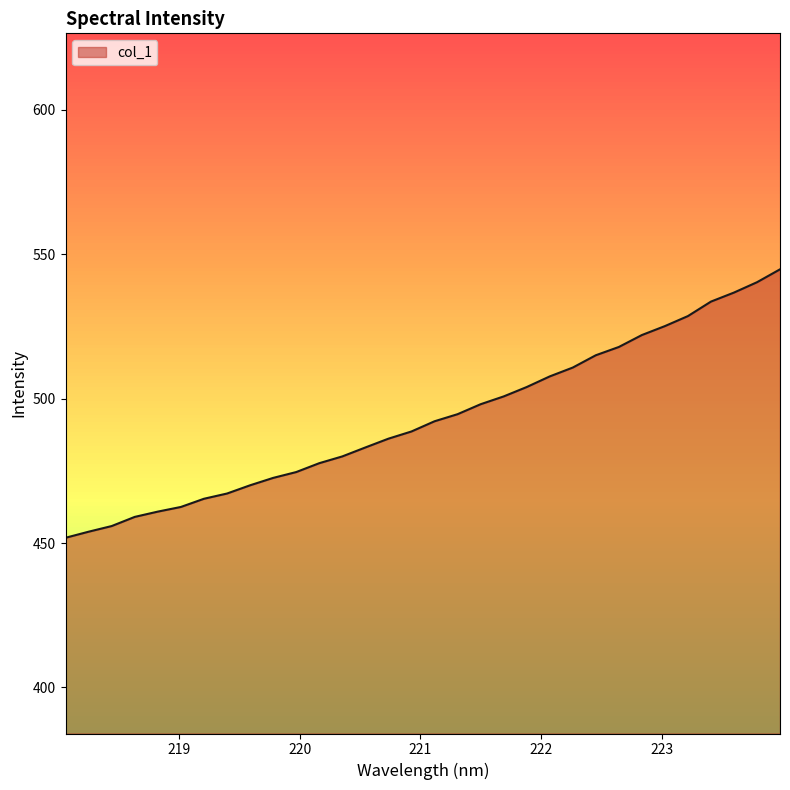

What is the smallest value displayed?

451.8